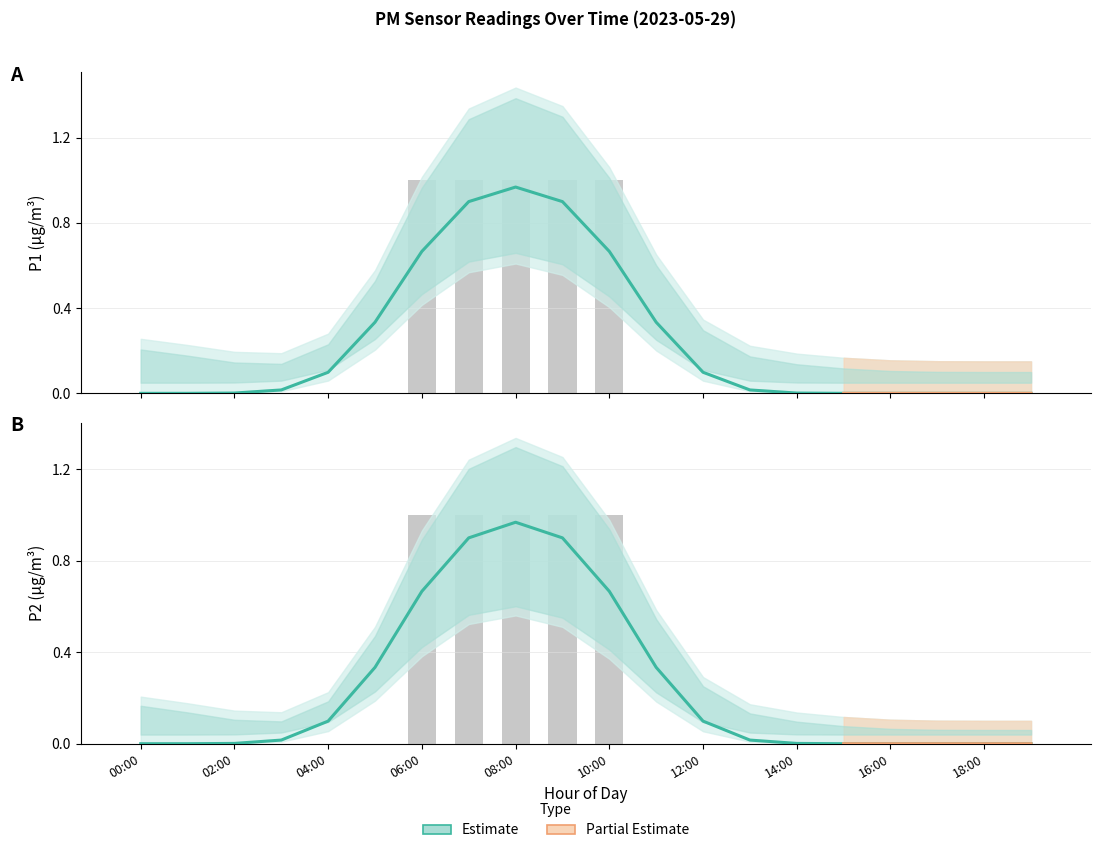

Which series changed the most between 01:00 and 13:00?

P1